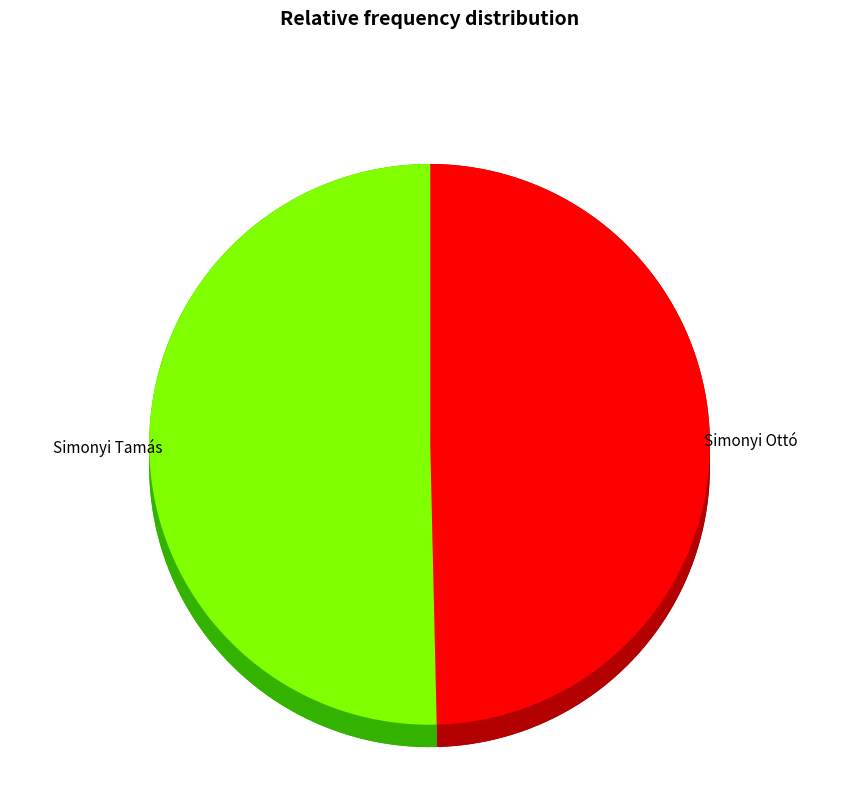

Combined, do Simonyi Ottó and Simonyi Tamás account for over 50%?

Yes